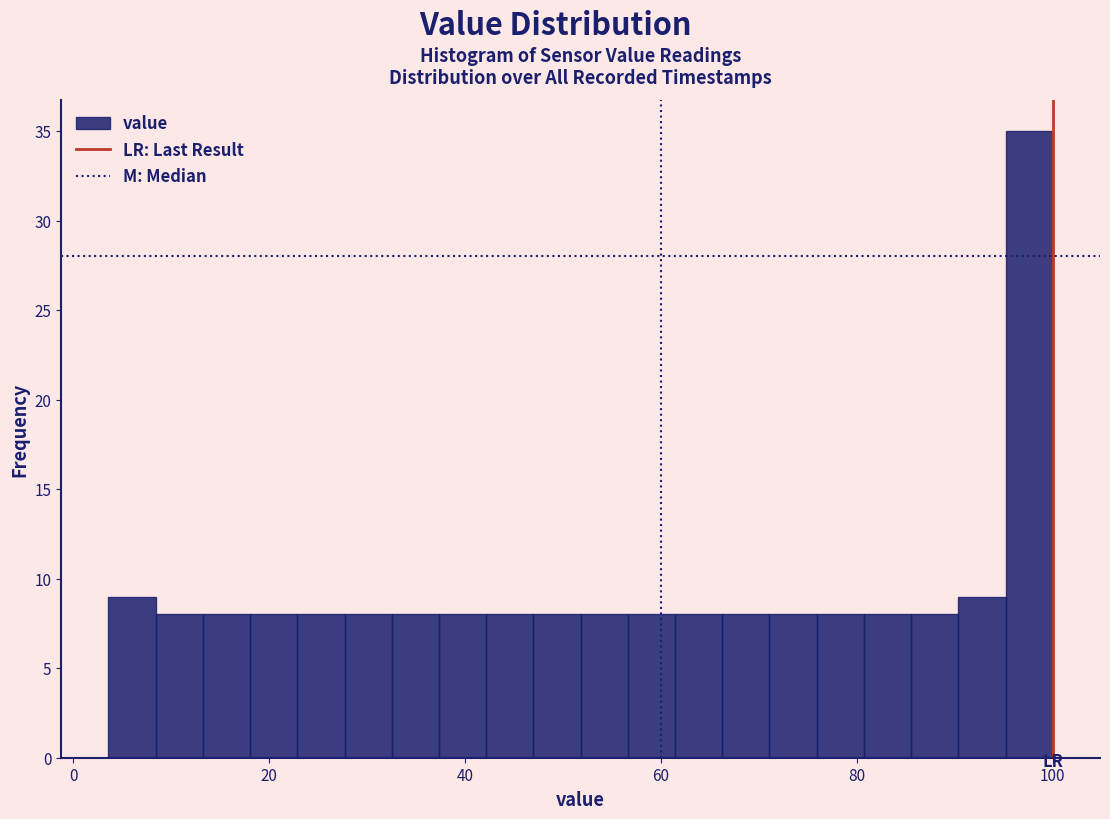

Read against the x-axis, roughly where is the centre of the tallest bar?

98